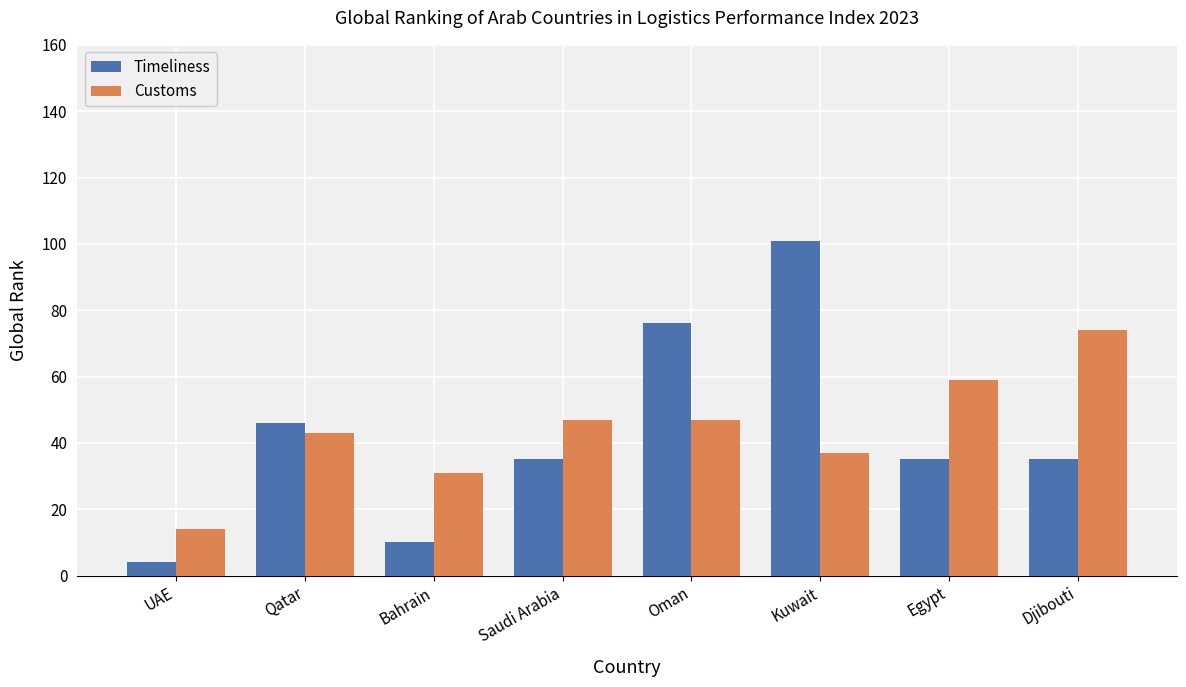

Reading left to right, list all the values displayed in this chart.

Timeliness: UAE=4	Qatar=46	Bahrain=10	Saudi Arabia=35	Oman=76	Kuwait=101	Egypt=35	Djibouti=35
Customs: UAE=14	Qatar=43	Bahrain=31	Saudi Arabia=47	Oman=47	Kuwait=37	Egypt=59	Djibouti=74